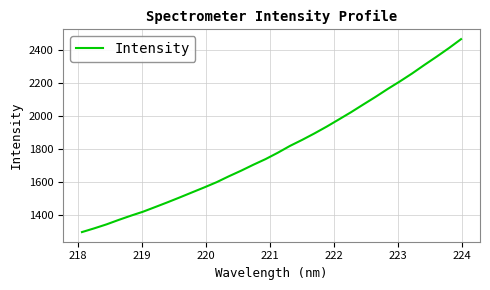

Reading right to left, extract all data points from this chart.

2467.2	2412.6	2361.0	2311.2	2259.7	2211.7	2165.9	2117.7	2071.8	2025.2	1981.2	1937.7	1896.6	1857.7	1821.0	1779.5	1741.1	1706.9	1670.9	1637.1	1601.4	1570.1	1539.9	1509.6	1480.1	1451.5	1423.2	1398.8	1373.1	1346.0	1322.1	1299.5